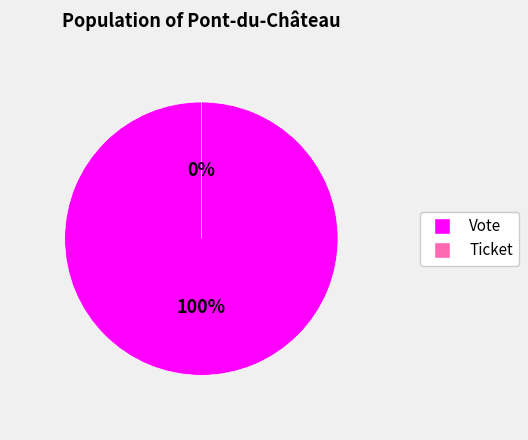

Rank the categories by value from highest to lowest.

Vote (io_index=1), Ticket (io_index=0)